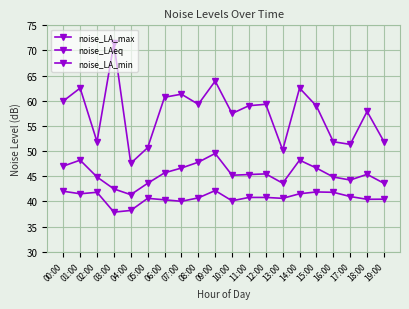

True or false: noise_LAeq and noise_LA_max cross at least once.

False